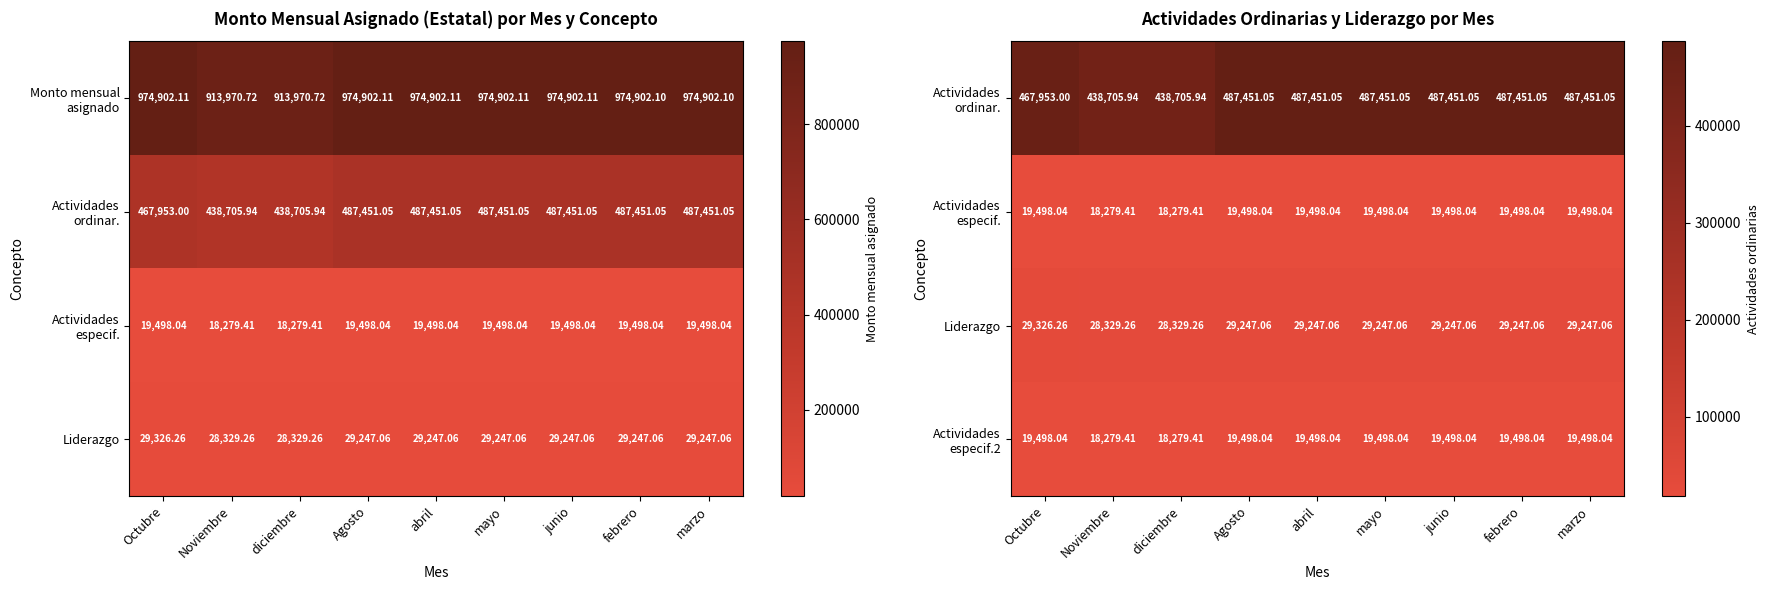

What is the difference between the highest and lowest values at junio?

467953.0